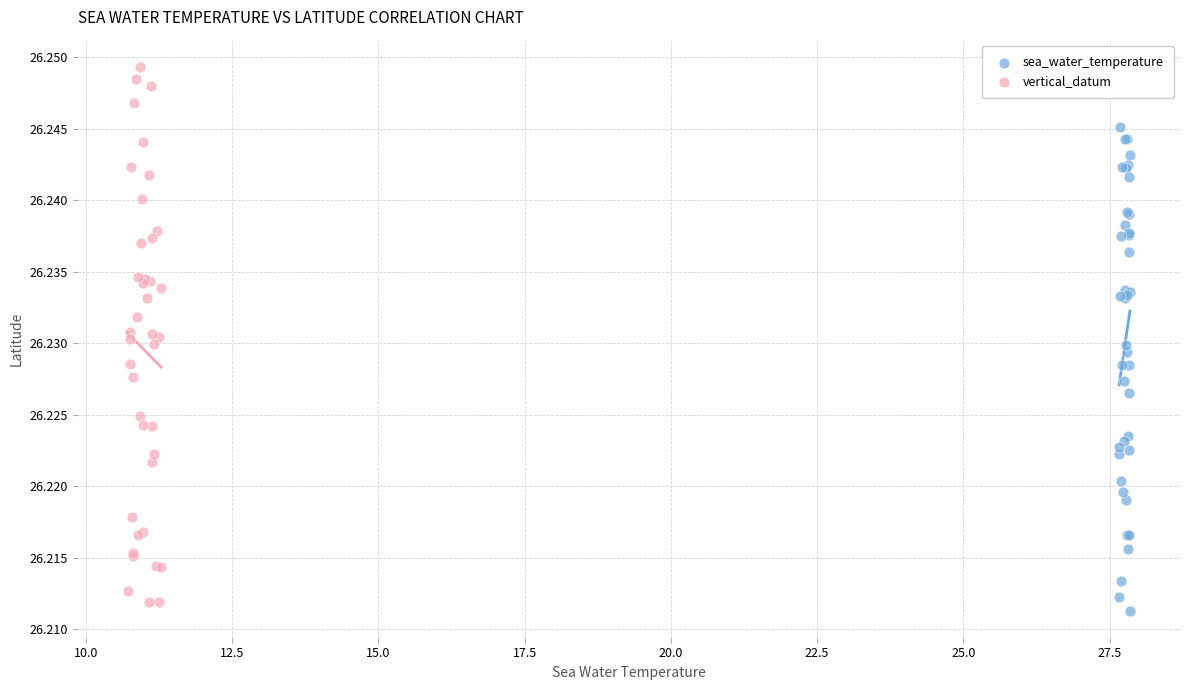

Which series has the largest Y range (max minus min)?

vertical_datum